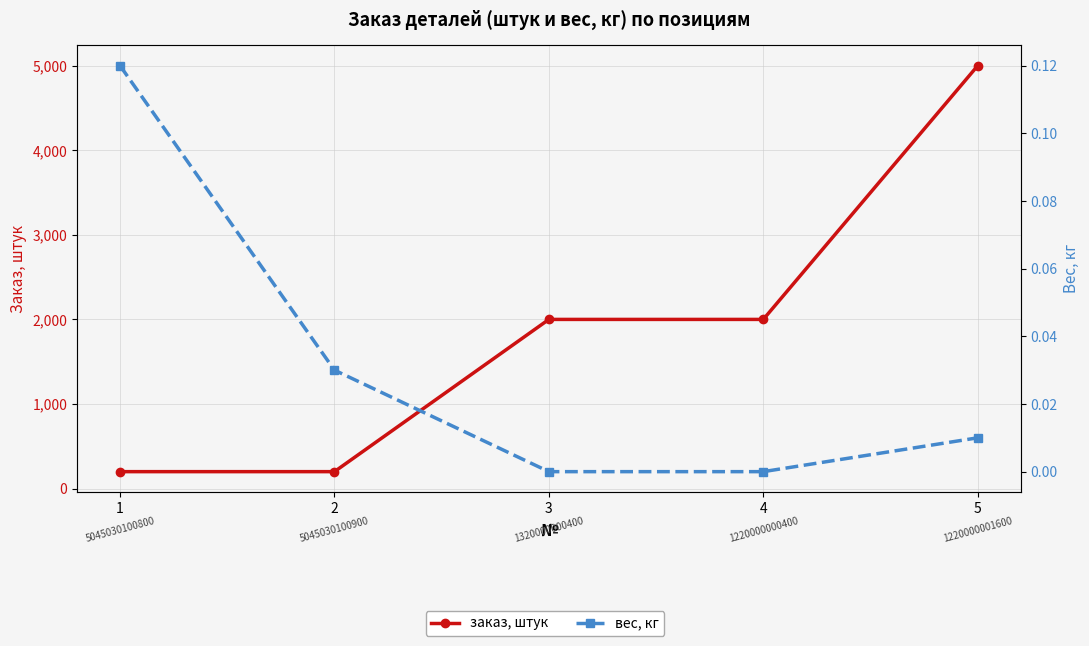

At which label does заказ, штук reach its minimum?

1